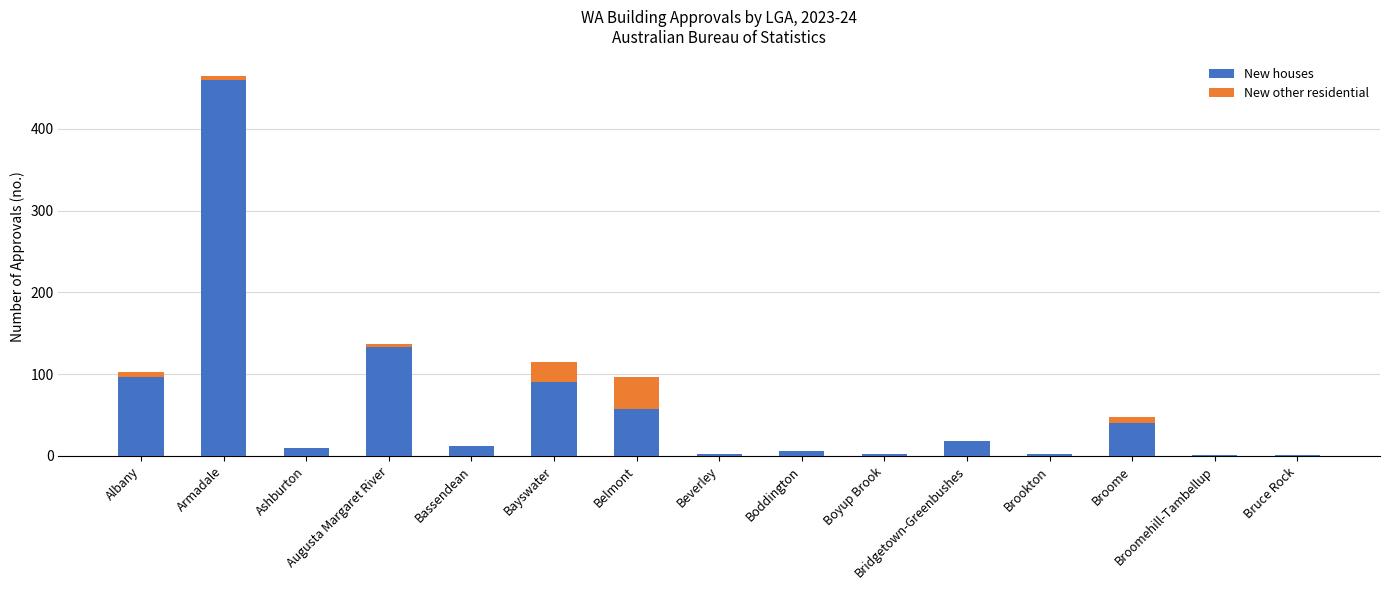

What is the maximum value for New houses?

459